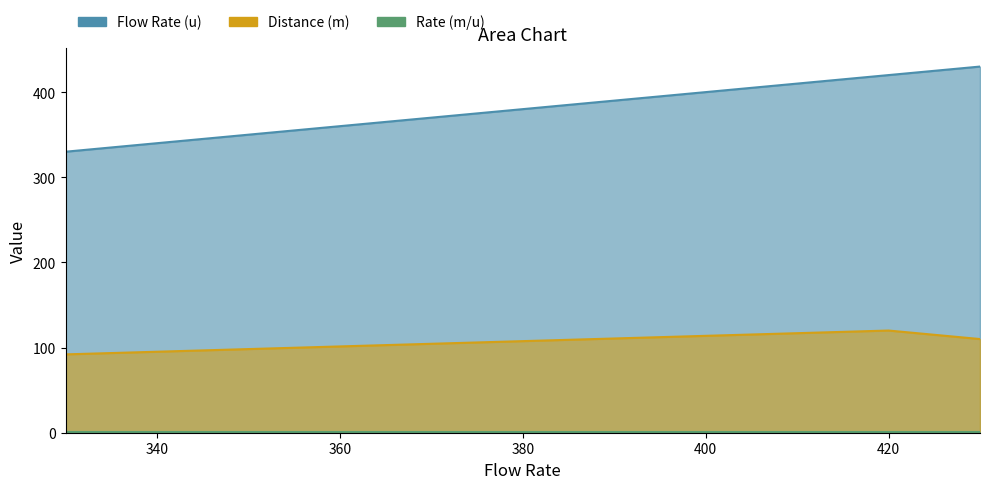

Is it true that Flow Rate (u) equals 76 at 330?

False